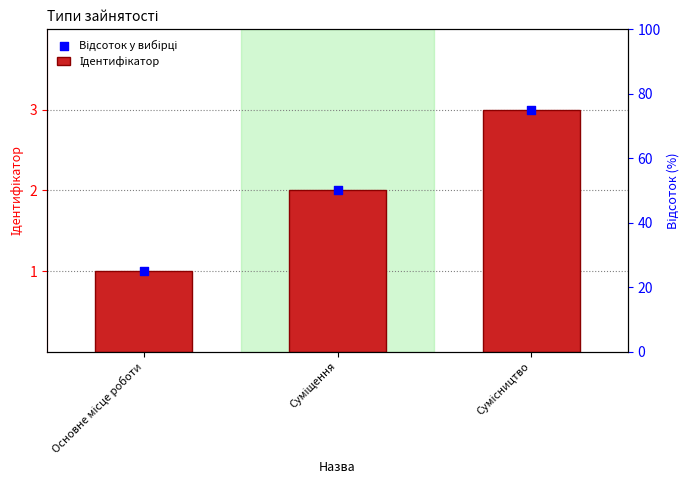

What is the change in value from Основне місце роботи to Сумісництво?

+2